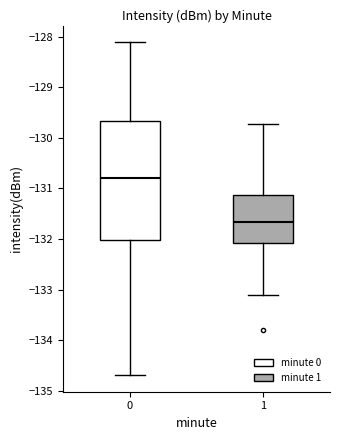

Reading left to right, read every box against the y-axis: the position of its median line, the range the box covers, and the ends of its whiskers. The values are not printed on the chart, so give them approximately, as read against the axis.

0: median -130.8, box -132.0 to -129.7, whiskers -134.7 to -128.1
1: median -131.7, box -132.1 to -131.1, whiskers -133.1 to -129.7